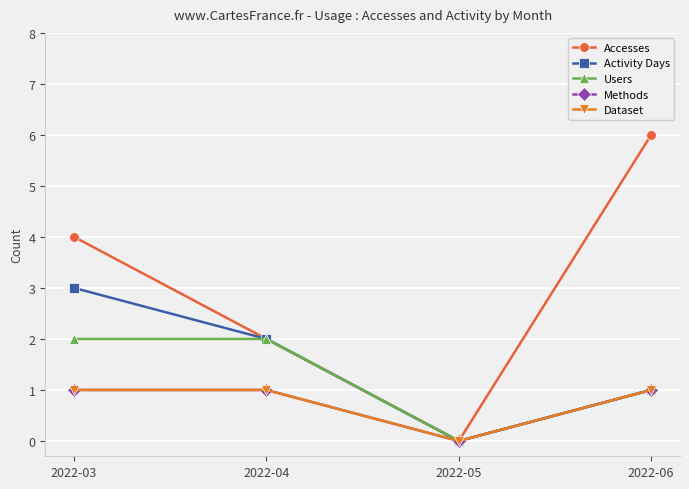

Is this an area chart (filled region under the line)?

No